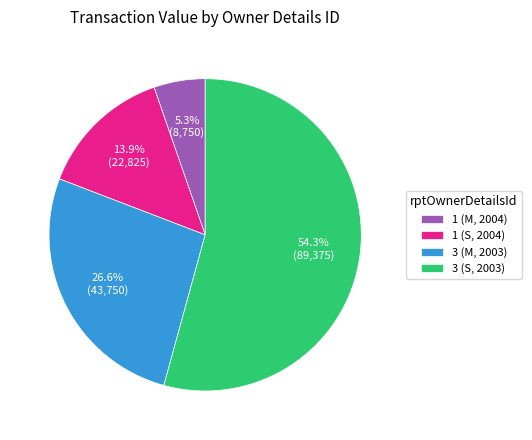

Between 1 (S, 2004) and 3 (M, 2003), which is larger?

3 (M, 2003)